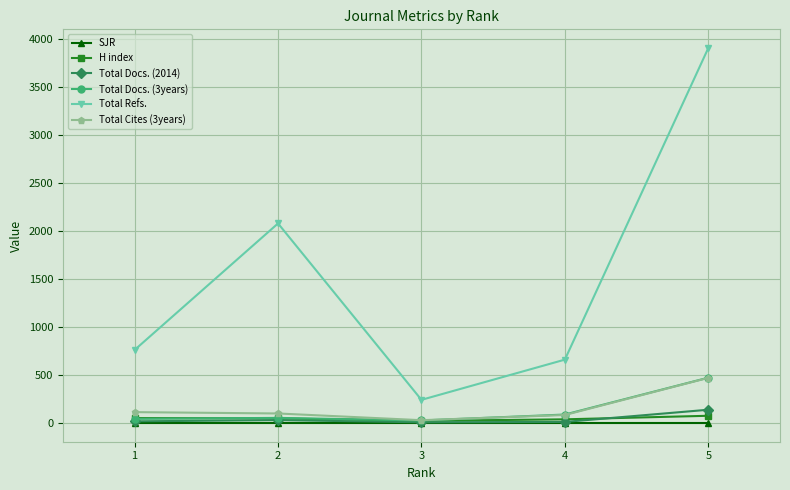

Is the value of Total Docs. (3years) at 4 greater than the value of SJR at 4?

Yes